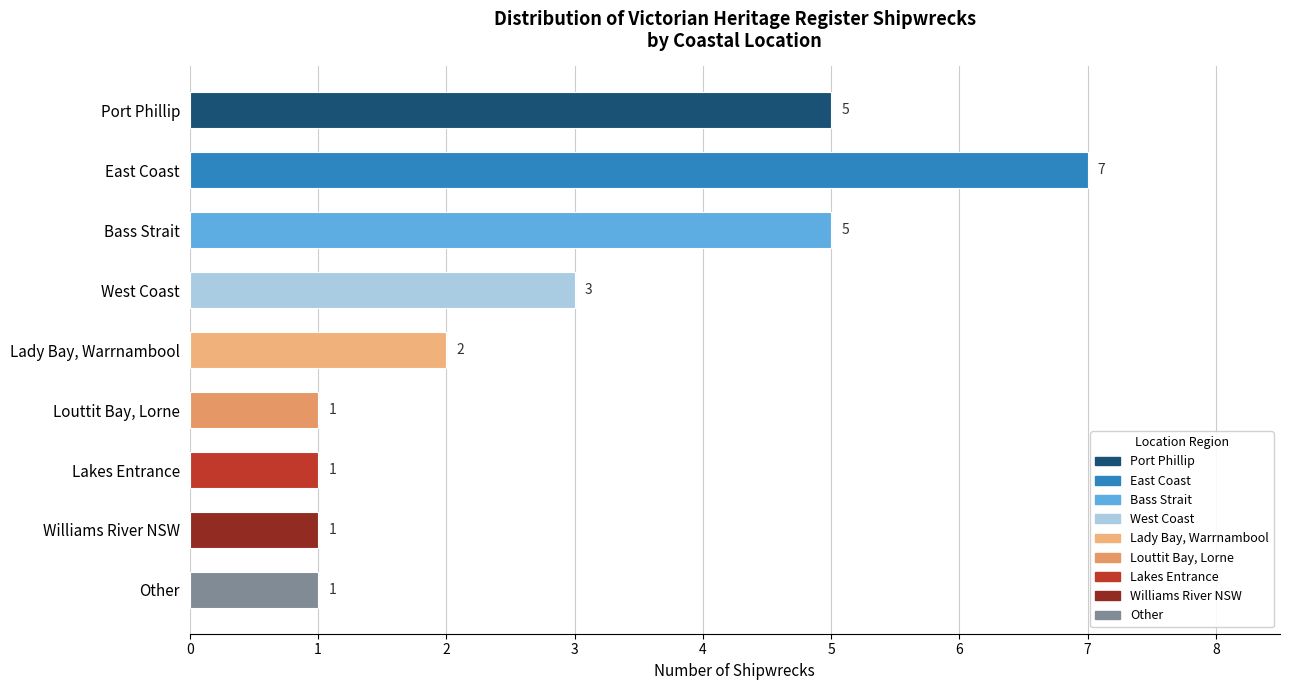

What is the difference between the maximum and minimum values?

6